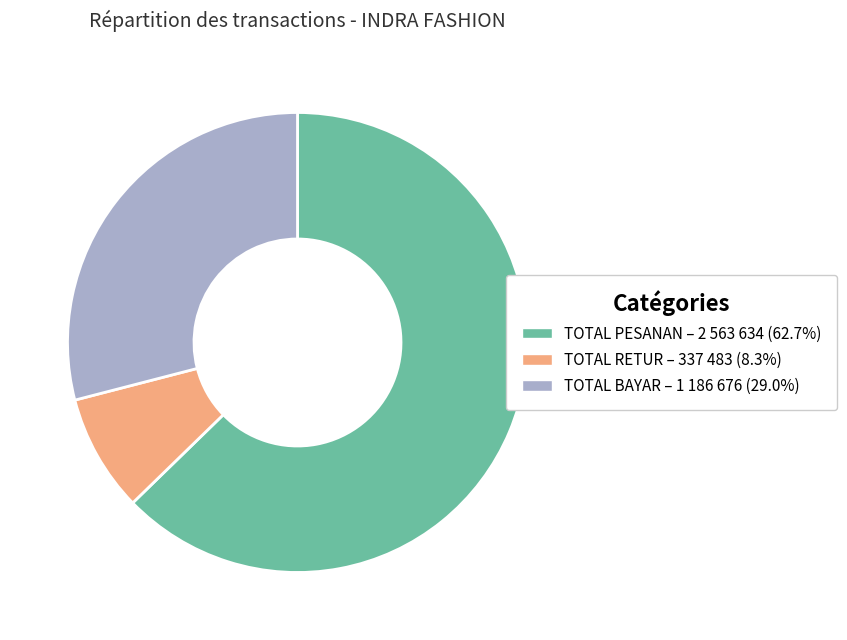

Is it true that TOTAL PESANAN is 74% of the pie?

False